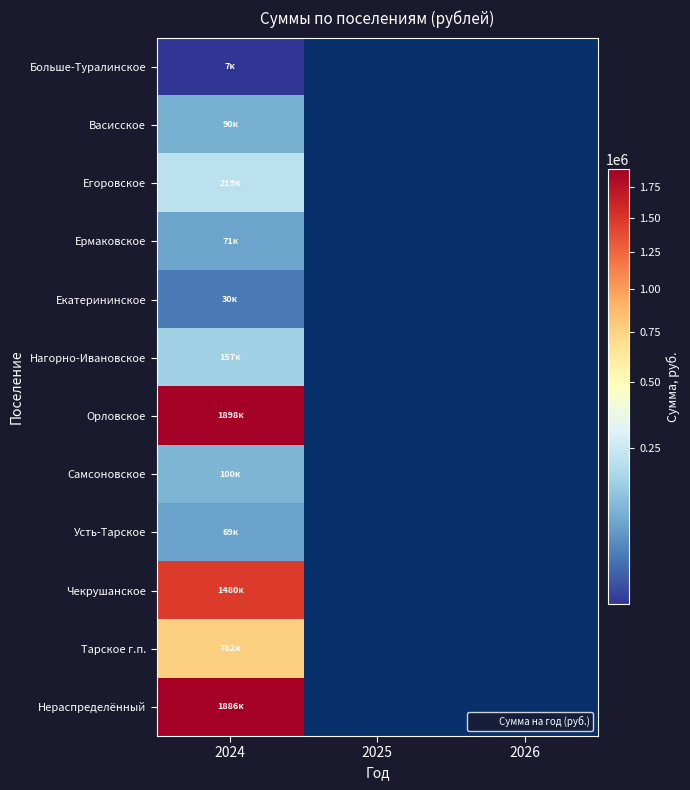

At which category is the sum across all series the highest?

2024